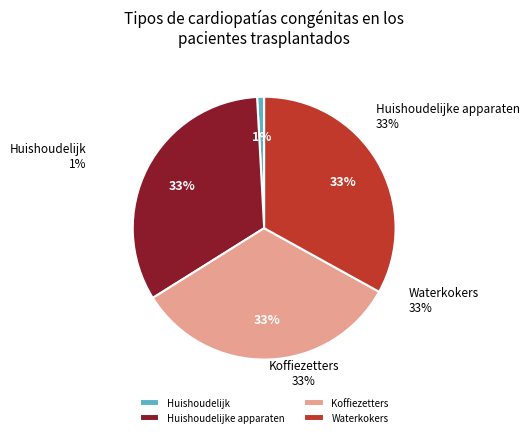

Is there any slice that represents more than half of the pie?

No